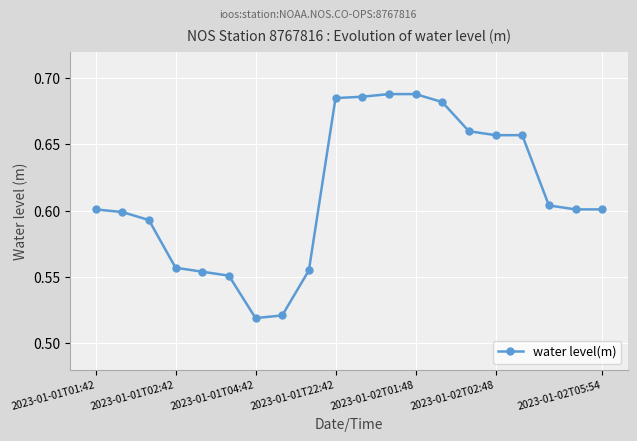

Count the values in the range 0 to 1.

20